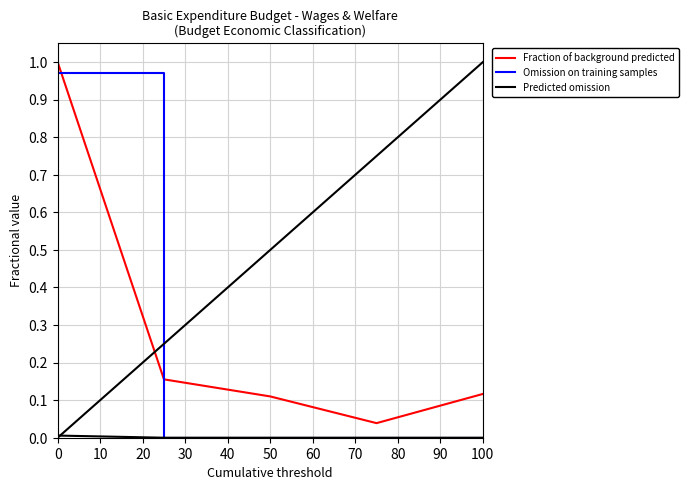

Which series has the largest total across all categories?

Fraction of background predicted